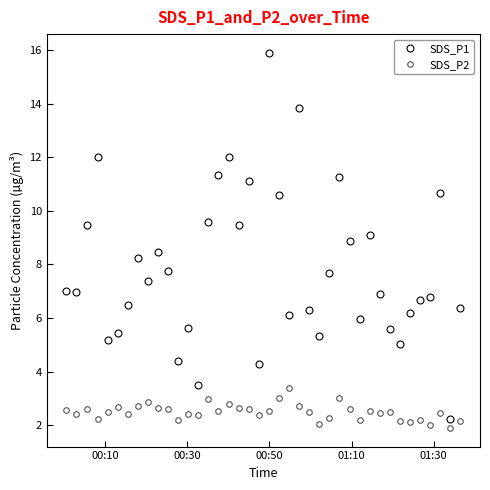

True or false: SDS_P2 and SDS_P1 cross at least once.

False